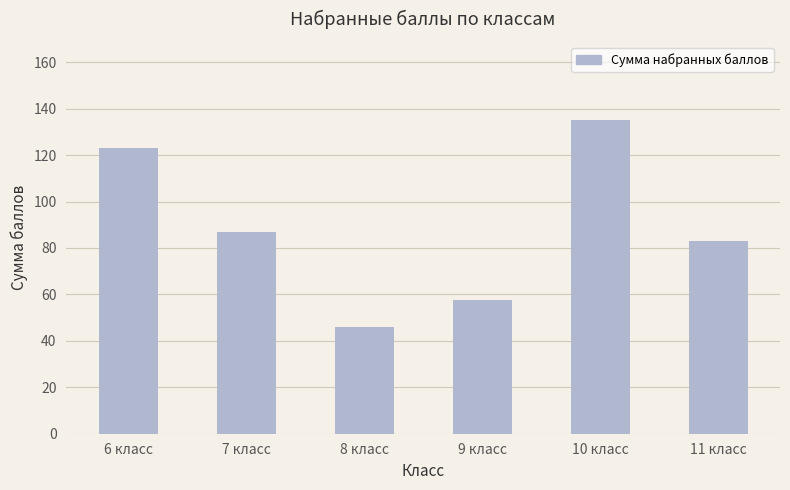

What is the value of the 3rd bar from the left?

46.0